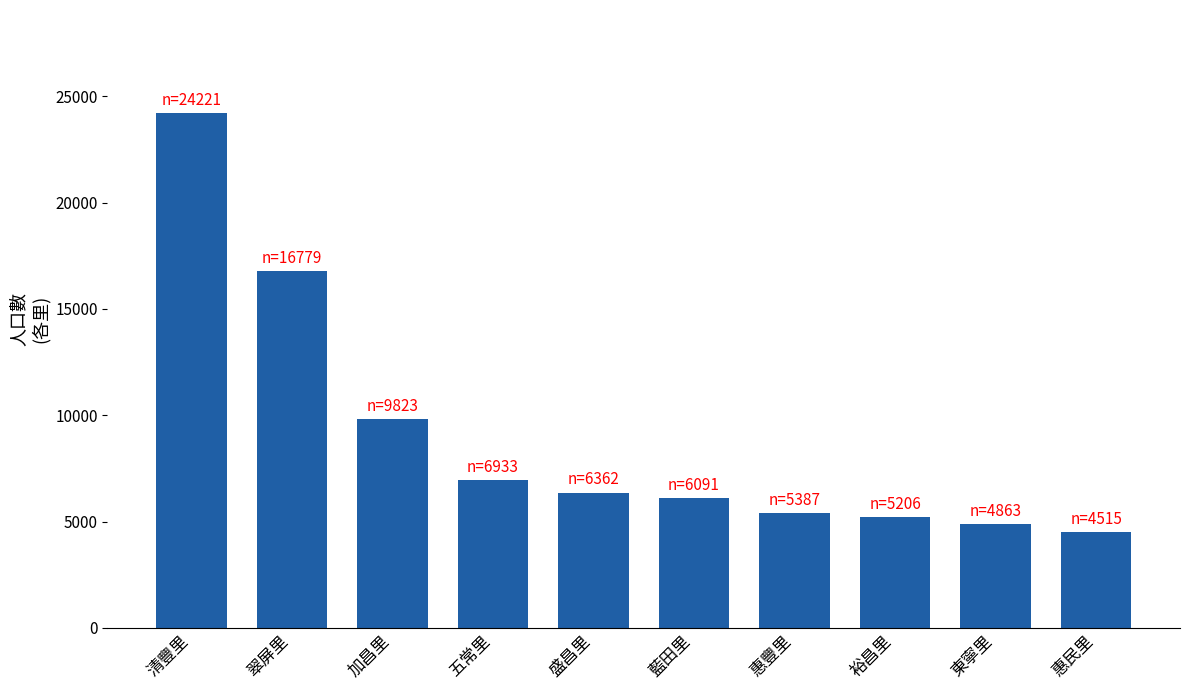

Reading left to right, transcribe all the data shown in this chart.

清豐里=24221	翠屏里=16779	加昌里=9823	五常里=6933	盛昌里=6362	藍田里=6091	惠豐里=5387	裕昌里=5206	東寧里=4863	惠民里=4515